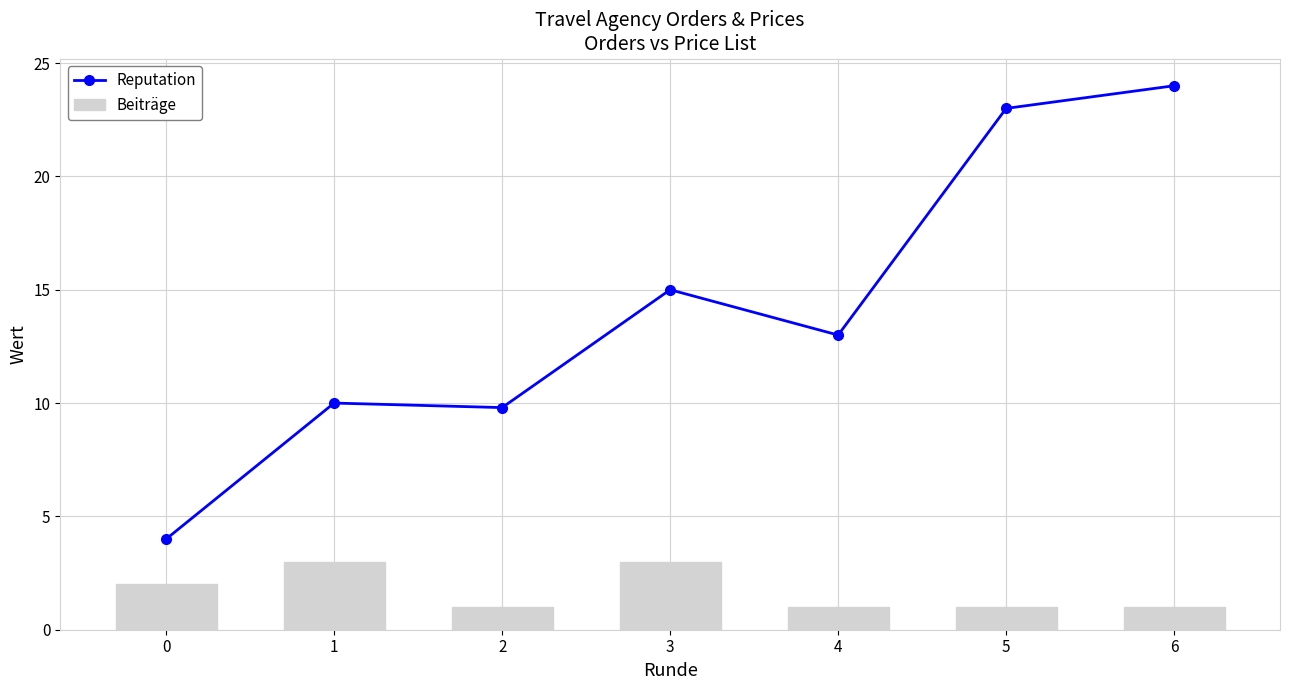

The value of Reputation at 6 is 24.0. True or false?

True